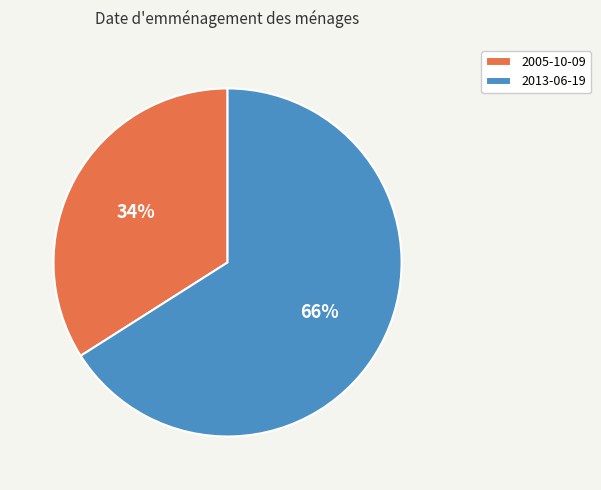

The 2005-10-09 slice represents 34% of the pie. True or false?

True